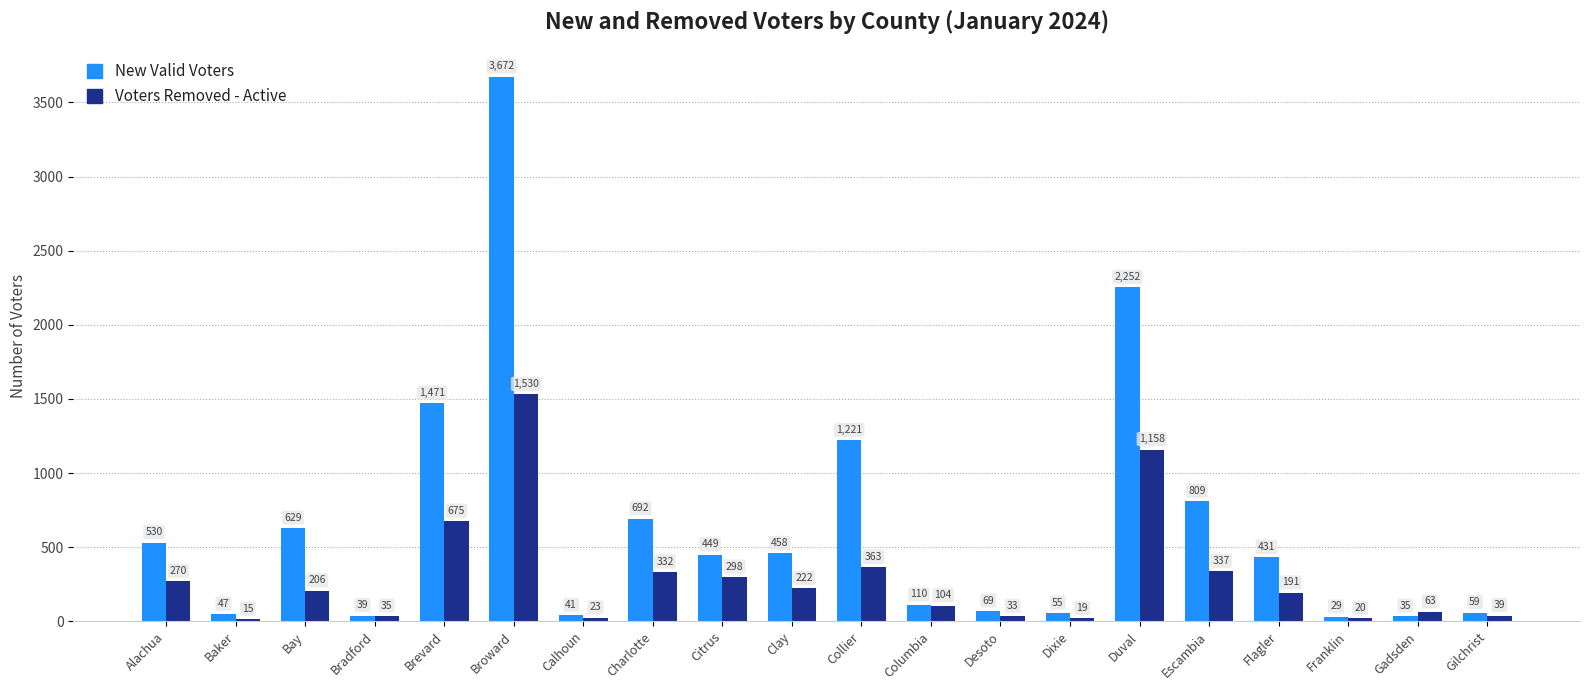

What is the difference between the Voters Removed - Active values at Gilchrist and Flagler?

152